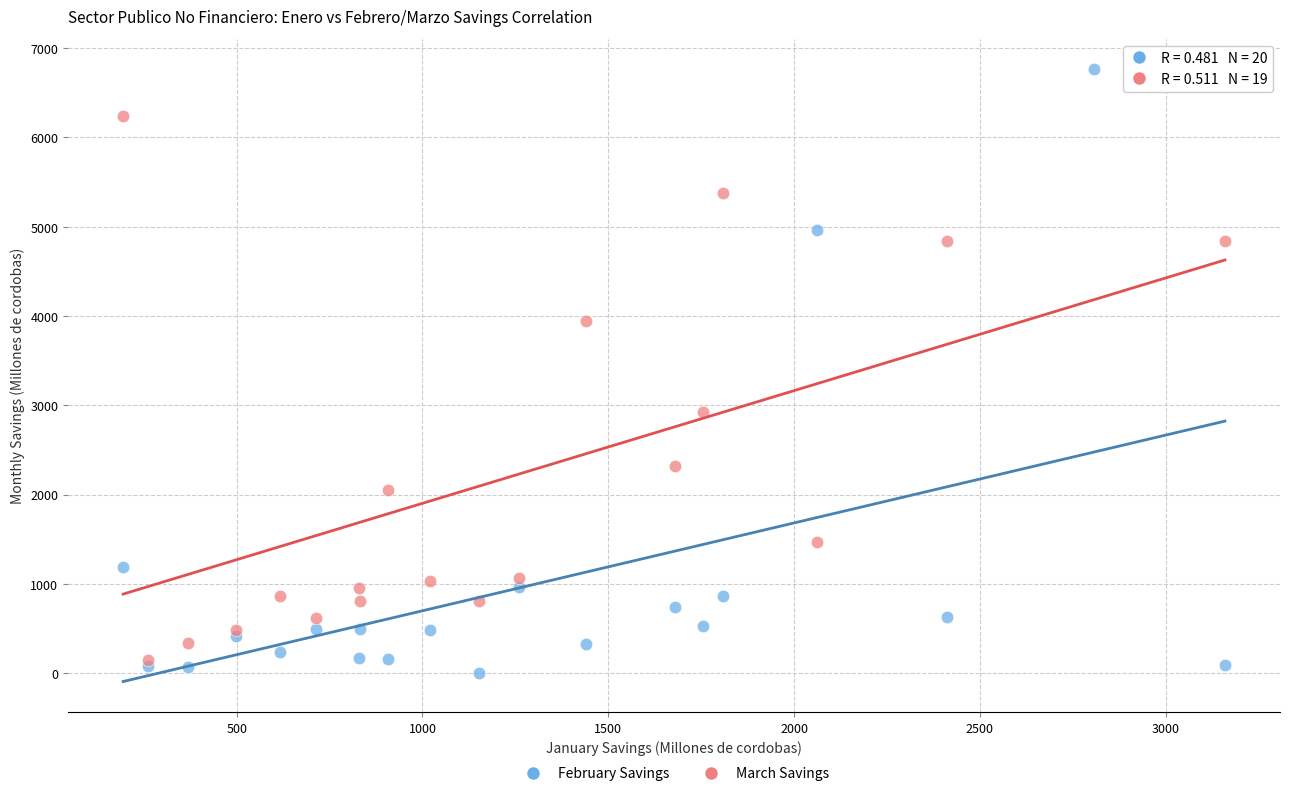

Which series contains the highest Y value?

February Savings